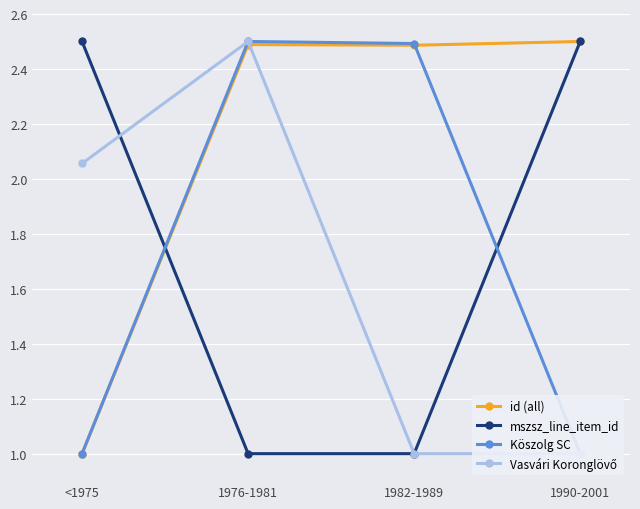

Reading right to left, list all the values displayed in this chart.

id (all): 2.5	2.5	2.5	1.0
mszsz_line_item_id: 2.5	1.0	1.0	2.5
Köszolg SC: 1.0	2.5	2.5	1.0
Vasvári Koronglövő: 1.0	1.0	2.5	2.1